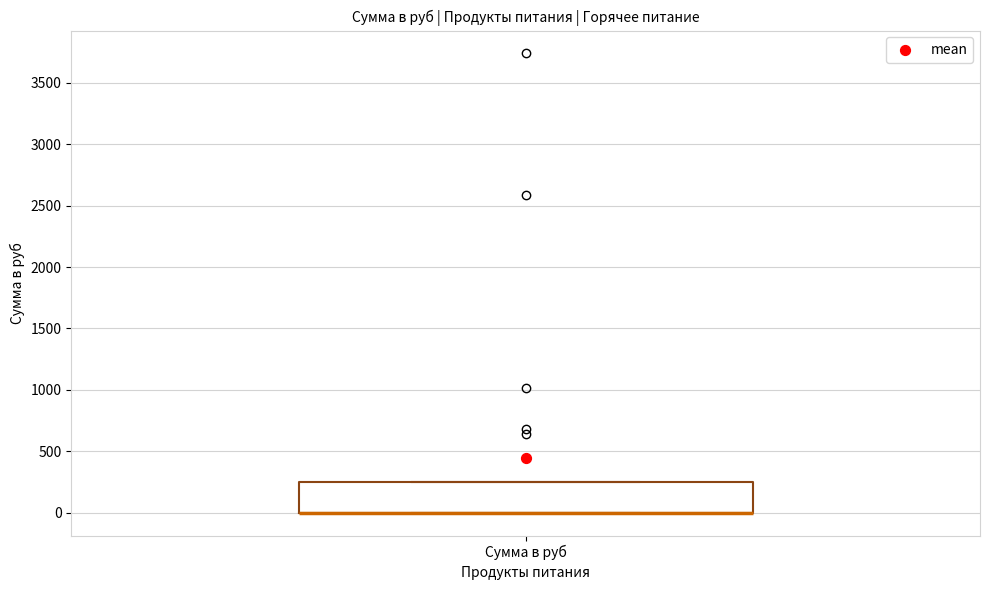

Transcribe this box plot: give where the median line is, the range the box spans, and where the two whiskers end, as read against the y-axis. The values are not printed on the chart, so give them approximately, as read against the axis.

median 0 (drawn on the box's lower edge), box 0 to 250, whiskers 0 to 250